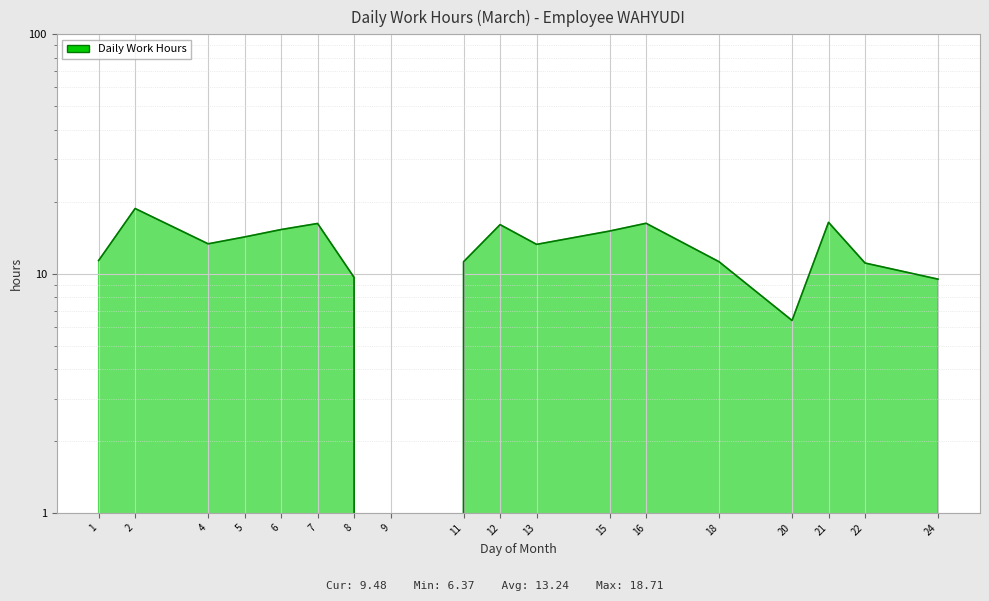

Approximately how many times larger is the value at 5 compared to 20?

2.2